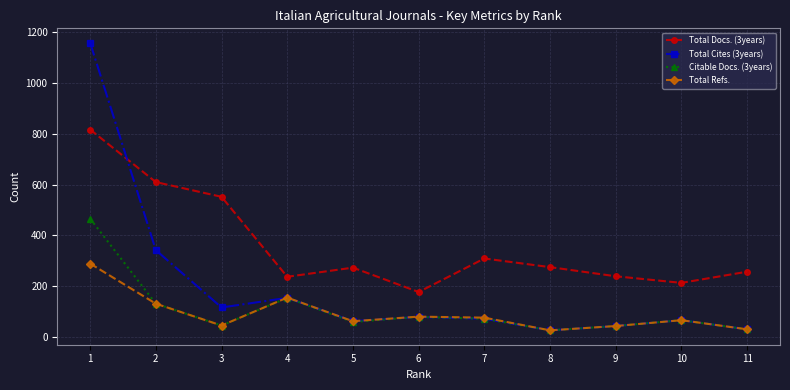

How many lines are shown in the chart?

4